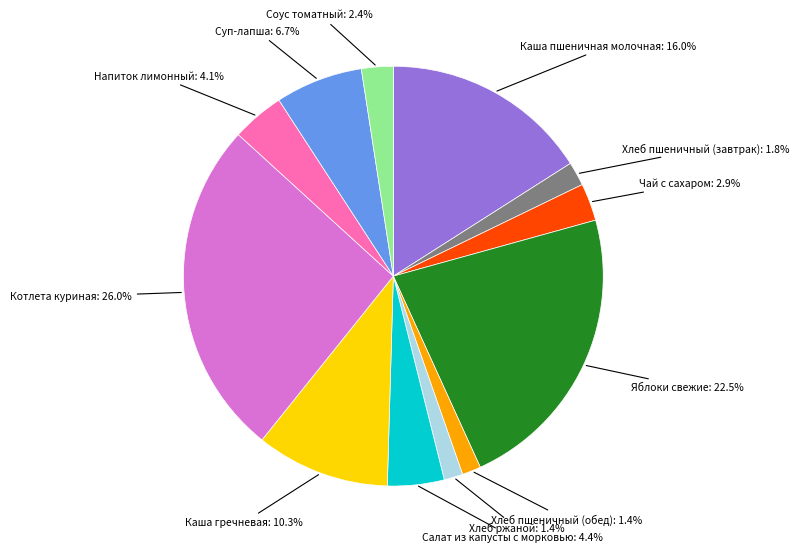

Is there any slice that represents more than half of the pie?

No